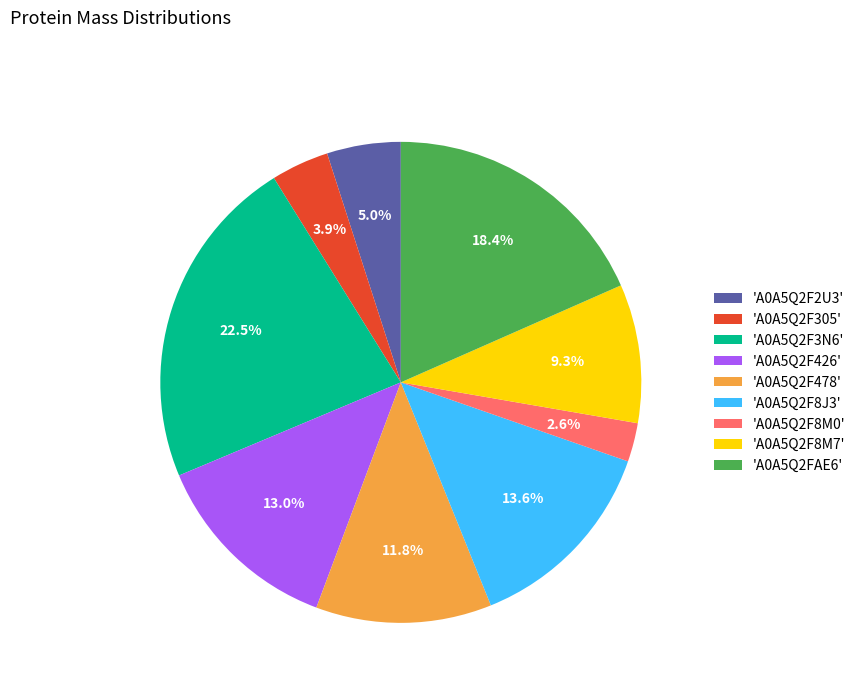

Combined, do 'A0A5Q2F3N6' and 'A0A5Q2F8M7' account for over 50%?

No